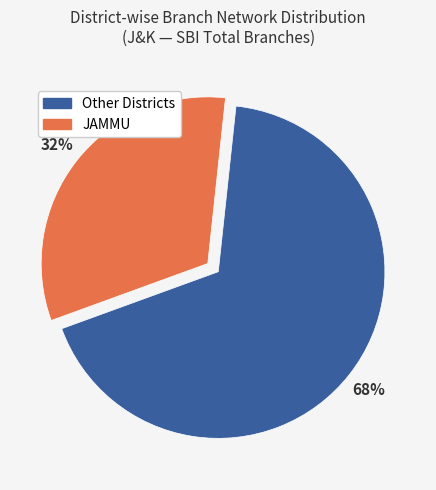

To the nearest percent, what is the average slice percentage?

50%